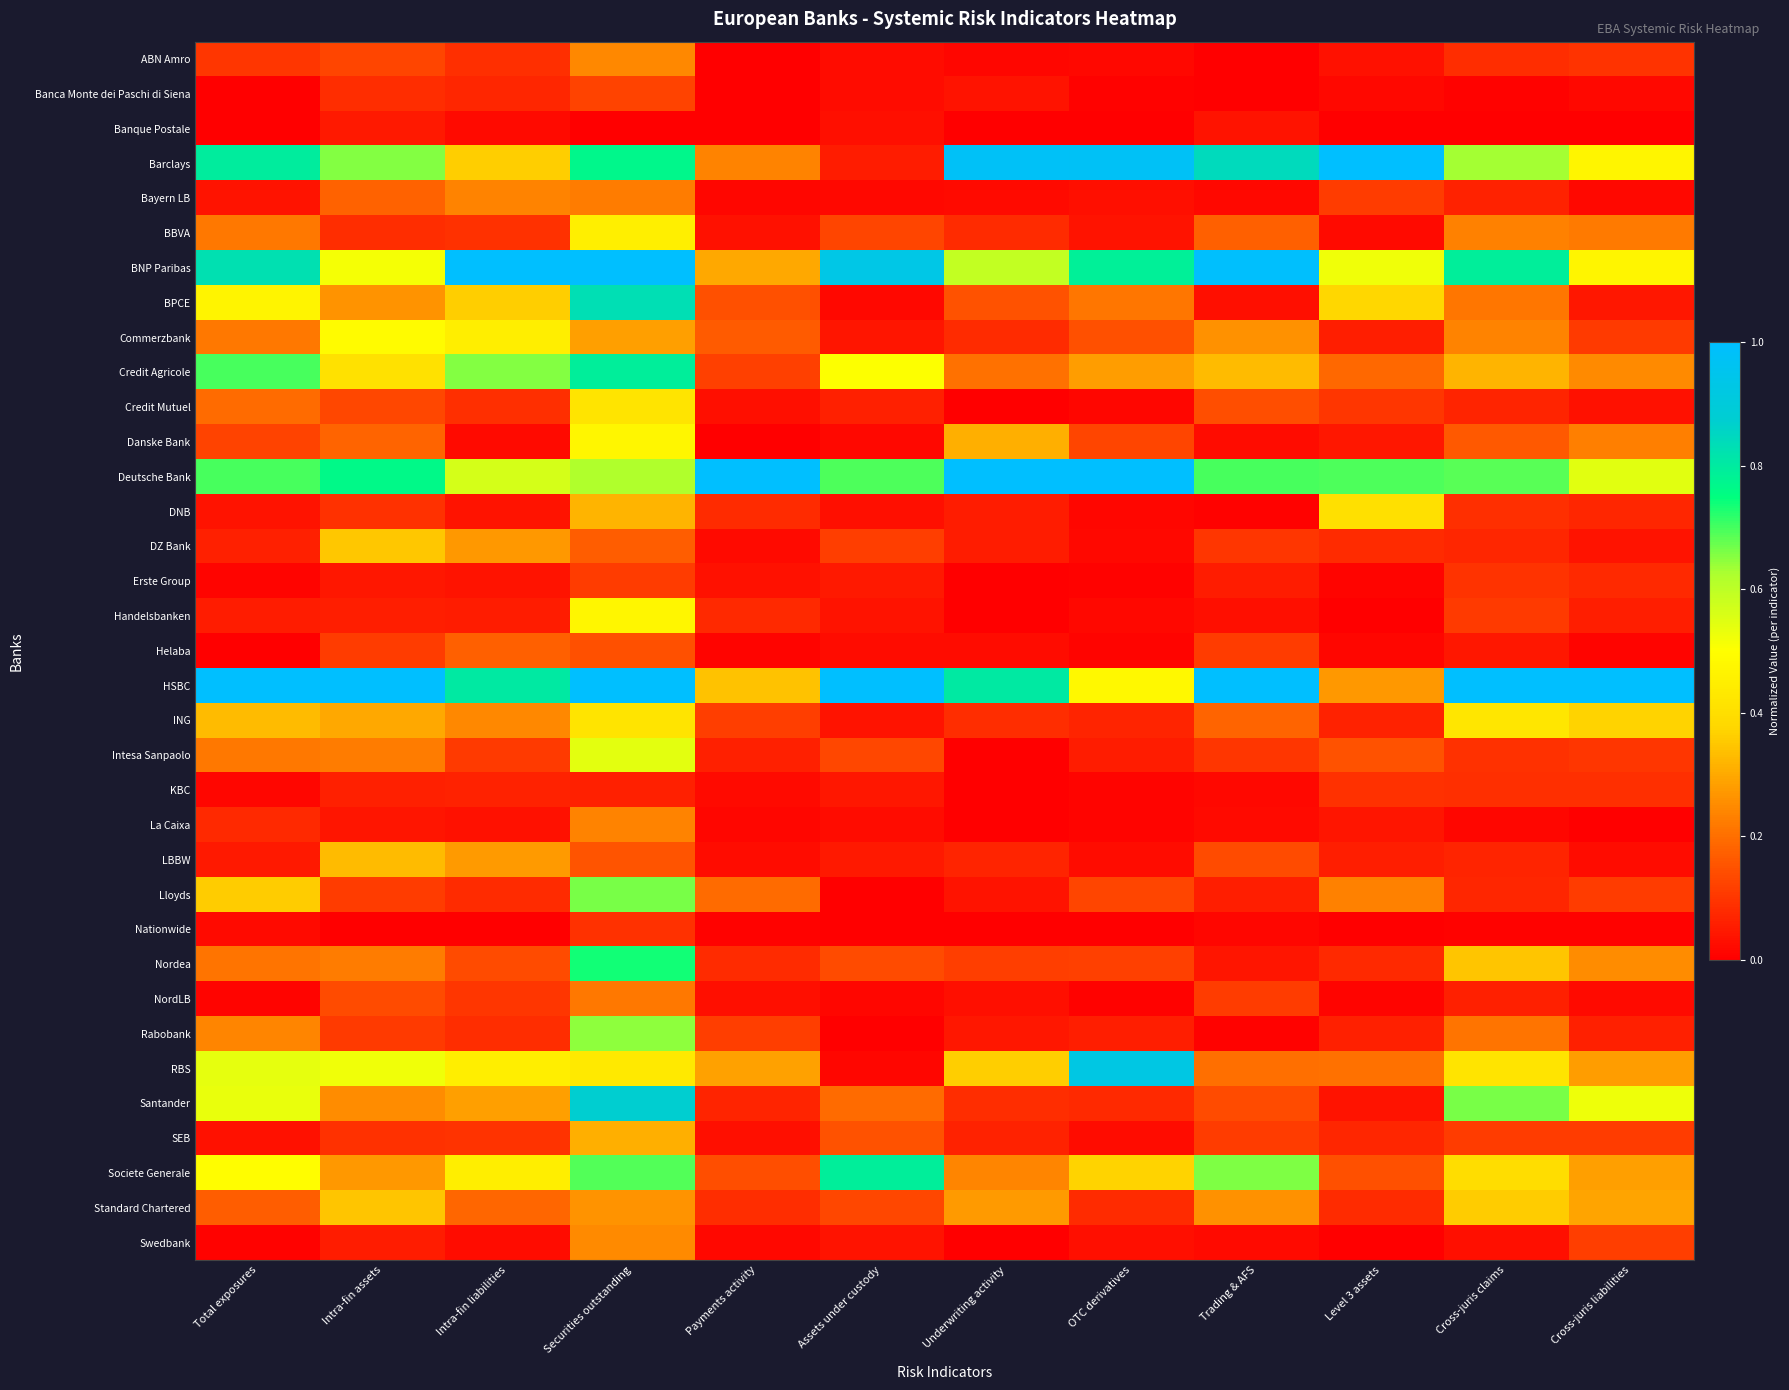

Reading left to right, what are all the values shown in this chart?

ABN Amro: Total exposures=0.1	Intra-fin assets=0.1	Intra-fin liabilities=0.1	Securities outstanding=0.2	Payments activity=0.0	Assets under custody=0.0	Underwriting activity=0.0	OTC derivatives=0.0	Trading & AFS=0.0	Level 3 assets=0.0	Cross-juris claims=0.1	Cross-juris liabilities=0.1
Banca Monte dei Paschi di Siena: Total exposures=0.0	Intra-fin assets=0.1	Intra-fin liabilities=0.1	Securities outstanding=0.1	Payments activity=0.0	Assets under custody=0.0	Underwriting activity=0.0	OTC derivatives=0.0	Trading & AFS=0.0	Level 3 assets=0.0	Cross-juris claims=0.0	Cross-juris liabilities=0.0
Banque Postale: Total exposures=0.0	Intra-fin assets=0.0	Intra-fin liabilities=0.0	Securities outstanding=0.0	Payments activity=0.0	Assets under custody=0.0	Underwriting activity=0.0	OTC derivatives=0.0	Trading & AFS=0.0	Level 3 assets=0.0	Cross-juris claims=0.0	Cross-juris liabilities=0.0
Barclays: Total exposures=0.8	Intra-fin assets=0.7	Intra-fin liabilities=0.4	Securities outstanding=0.8	Payments activity=0.2	Assets under custody=0.1	Underwriting activity=1.0	OTC derivatives=1.0	Trading & AFS=0.8	Level 3 assets=1.0	Cross-juris claims=0.6	Cross-juris liabilities=0.5
Bayern LB: Total exposures=0.0	Intra-fin assets=0.2	Intra-fin liabilities=0.2	Securities outstanding=0.2	Payments activity=0.0	Assets under custody=0.0	Underwriting activity=0.0	OTC derivatives=0.0	Trading & AFS=0.0	Level 3 assets=0.1	Cross-juris claims=0.1	Cross-juris liabilities=0.0
BBVA: Total exposures=0.2	Intra-fin assets=0.1	Intra-fin liabilities=0.1	Securities outstanding=0.4	Payments activity=0.0	Assets under custody=0.1	Underwriting activity=0.1	OTC derivatives=0.0	Trading & AFS=0.2	Level 3 assets=0.0	Cross-juris claims=0.2	Cross-juris liabilities=0.2
BNP Paribas: Total exposures=0.8	Intra-fin assets=0.5	Intra-fin liabilities=1.0	Securities outstanding=1.0	Payments activity=0.3	Assets under custody=0.9	Underwriting activity=0.6	OTC derivatives=0.8	Trading & AFS=1.0	Level 3 assets=0.5	Cross-juris claims=0.8	Cross-juris liabilities=0.5
BPCE: Total exposures=0.5	Intra-fin assets=0.3	Intra-fin liabilities=0.4	Securities outstanding=0.8	Payments activity=0.1	Assets under custody=0.0	Underwriting activity=0.2	OTC derivatives=0.2	Trading & AFS=0.0	Level 3 assets=0.4	Cross-juris claims=0.2	Cross-juris liabilities=0.0
Commerzbank: Total exposures=0.2	Intra-fin assets=0.5	Intra-fin liabilities=0.4	Securities outstanding=0.3	Payments activity=0.2	Assets under custody=0.0	Underwriting activity=0.1	OTC derivatives=0.1	Trading & AFS=0.3	Level 3 assets=0.1	Cross-juris claims=0.2	Cross-juris liabilities=0.1
Credit Agricole: Total exposures=0.7	Intra-fin assets=0.4	Intra-fin liabilities=0.7	Securities outstanding=0.8	Payments activity=0.1	Assets under custody=0.5	Underwriting activity=0.2	OTC derivatives=0.3	Trading & AFS=0.3	Level 3 assets=0.2	Cross-juris claims=0.3	Cross-juris liabilities=0.2
Credit Mutuel: Total exposures=0.2	Intra-fin assets=0.1	Intra-fin liabilities=0.1	Securities outstanding=0.4	Payments activity=0.0	Assets under custody=0.1	Underwriting activity=0.0	OTC derivatives=0.0	Trading & AFS=0.1	Level 3 assets=0.1	Cross-juris claims=0.1	Cross-juris liabilities=0.0
Danske Bank: Total exposures=0.1	Intra-fin assets=0.2	Intra-fin liabilities=0.0	Securities outstanding=0.5	Payments activity=0.0	Assets under custody=0.0	Underwriting activity=0.3	OTC derivatives=0.1	Trading & AFS=0.0	Level 3 assets=0.0	Cross-juris claims=0.2	Cross-juris liabilities=0.2
Deutsche Bank: Total exposures=0.7	Intra-fin assets=0.8	Intra-fin liabilities=0.6	Securities outstanding=0.6	Payments activity=1.0	Assets under custody=0.7	Underwriting activity=1.0	OTC derivatives=1.0	Trading & AFS=0.7	Level 3 assets=0.7	Cross-juris claims=0.7	Cross-juris liabilities=0.5
DNB: Total exposures=0.0	Intra-fin assets=0.1	Intra-fin liabilities=0.0	Securities outstanding=0.3	Payments activity=0.1	Assets under custody=0.0	Underwriting activity=0.1	OTC derivatives=0.0	Trading & AFS=0.0	Level 3 assets=0.4	Cross-juris claims=0.1	Cross-juris liabilities=0.1
DZ Bank: Total exposures=0.1	Intra-fin assets=0.4	Intra-fin liabilities=0.3	Securities outstanding=0.2	Payments activity=0.0	Assets under custody=0.1	Underwriting activity=0.1	OTC derivatives=0.0	Trading & AFS=0.1	Level 3 assets=0.1	Cross-juris claims=0.1	Cross-juris liabilities=0.0
Erste Group: Total exposures=0.0	Intra-fin assets=0.0	Intra-fin liabilities=0.0	Securities outstanding=0.1	Payments activity=0.0	Assets under custody=0.0	Underwriting activity=0.0	OTC derivatives=0.0	Trading & AFS=0.1	Level 3 assets=0.0	Cross-juris claims=0.1	Cross-juris liabilities=0.1
Handelsbanken: Total exposures=0.1	Intra-fin assets=0.1	Intra-fin liabilities=0.1	Securities outstanding=0.5	Payments activity=0.1	Assets under custody=0.0	Underwriting activity=0.0	OTC derivatives=0.0	Trading & AFS=0.0	Level 3 assets=0.0	Cross-juris claims=0.1	Cross-juris liabilities=0.1
Helaba: Total exposures=0.0	Intra-fin assets=0.1	Intra-fin liabilities=0.2	Securities outstanding=0.1	Payments activity=0.0	Assets under custody=0.0	Underwriting activity=0.0	OTC derivatives=0.0	Trading & AFS=0.1	Level 3 assets=0.0	Cross-juris claims=0.0	Cross-juris liabilities=0.0
HSBC: Total exposures=1.0	Intra-fin assets=1.0	Intra-fin liabilities=0.8	Securities outstanding=1.0	Payments activity=0.3	Assets under custody=1.0	Underwriting activity=0.8	OTC derivatives=0.5	Trading & AFS=1.0	Level 3 assets=0.3	Cross-juris claims=1.0	Cross-juris liabilities=1.0
ING: Total exposures=0.3	Intra-fin assets=0.3	Intra-fin liabilities=0.2	Securities outstanding=0.4	Payments activity=0.1	Assets under custody=0.0	Underwriting activity=0.1	OTC derivatives=0.1	Trading & AFS=0.2	Level 3 assets=0.1	Cross-juris claims=0.4	Cross-juris liabilities=0.4
Intesa Sanpaolo: Total exposures=0.2	Intra-fin assets=0.2	Intra-fin liabilities=0.1	Securities outstanding=0.5	Payments activity=0.1	Assets under custody=0.1	Underwriting activity=0.0	OTC derivatives=0.1	Trading & AFS=0.1	Level 3 assets=0.2	Cross-juris claims=0.1	Cross-juris liabilities=0.1
KBC: Total exposures=0.0	Intra-fin assets=0.1	Intra-fin liabilities=0.1	Securities outstanding=0.1	Payments activity=0.0	Assets under custody=0.0	Underwriting activity=0.0	OTC derivatives=0.0	Trading & AFS=0.0	Level 3 assets=0.1	Cross-juris claims=0.1	Cross-juris liabilities=0.1
La Caixa: Total exposures=0.1	Intra-fin assets=0.0	Intra-fin liabilities=0.0	Securities outstanding=0.2	Payments activity=0.0	Assets under custody=0.0	Underwriting activity=0.0	OTC derivatives=0.0	Trading & AFS=0.0	Level 3 assets=0.0	Cross-juris claims=0.0	Cross-juris liabilities=0.0
LBBW: Total exposures=0.0	Intra-fin assets=0.3	Intra-fin liabilities=0.3	Securities outstanding=0.2	Payments activity=0.0	Assets under custody=0.0	Underwriting activity=0.1	OTC derivatives=0.0	Trading & AFS=0.1	Level 3 assets=0.1	Cross-juris claims=0.1	Cross-juris liabilities=0.0
Lloyds: Total exposures=0.4	Intra-fin assets=0.1	Intra-fin liabilities=0.1	Securities outstanding=0.7	Payments activity=0.2	Assets under custody=0.0	Underwriting activity=0.0	OTC derivatives=0.1	Trading & AFS=0.1	Level 3 assets=0.2	Cross-juris claims=0.1	Cross-juris liabilities=0.1
Nationwide: Total exposures=0.0	Intra-fin assets=0.0	Intra-fin liabilities=0.0	Securities outstanding=0.1	Payments activity=0.0	Assets under custody=0.0	Underwriting activity=0.0	OTC derivatives=0.0	Trading & AFS=0.0	Level 3 assets=0.0	Cross-juris claims=0.0	Cross-juris liabilities=0.0
Nordea: Total exposures=0.2	Intra-fin assets=0.2	Intra-fin liabilities=0.1	Securities outstanding=0.7	Payments activity=0.1	Assets under custody=0.1	Underwriting activity=0.1	OTC derivatives=0.1	Trading & AFS=0.0	Level 3 assets=0.1	Cross-juris claims=0.3	Cross-juris liabilities=0.3
NordLB: Total exposures=0.0	Intra-fin assets=0.1	Intra-fin liabilities=0.1	Securities outstanding=0.2	Payments activity=0.0	Assets under custody=0.0	Underwriting activity=0.0	OTC derivatives=0.0	Trading & AFS=0.1	Level 3 assets=0.0	Cross-juris claims=0.1	Cross-juris liabilities=0.0
Rabobank: Total exposures=0.2	Intra-fin assets=0.1	Intra-fin liabilities=0.1	Securities outstanding=0.6	Payments activity=0.1	Assets under custody=0.0	Underwriting activity=0.0	OTC derivatives=0.1	Trading & AFS=0.0	Level 3 assets=0.1	Cross-juris claims=0.2	Cross-juris liabilities=0.1
RBS: Total exposures=0.5	Intra-fin assets=0.5	Intra-fin liabilities=0.4	Securities outstanding=0.4	Payments activity=0.3	Assets under custody=0.0	Underwriting activity=0.4	OTC derivatives=0.9	Trading & AFS=0.2	Level 3 assets=0.2	Cross-juris claims=0.4	Cross-juris liabilities=0.3
Santander: Total exposures=0.5	Intra-fin assets=0.3	Intra-fin liabilities=0.3	Securities outstanding=0.9	Payments activity=0.1	Assets under custody=0.2	Underwriting activity=0.1	OTC derivatives=0.1	Trading & AFS=0.1	Level 3 assets=0.0	Cross-juris claims=0.7	Cross-juris liabilities=0.5
SEB: Total exposures=0.0	Intra-fin assets=0.1	Intra-fin liabilities=0.1	Securities outstanding=0.3	Payments activity=0.0	Assets under custody=0.1	Underwriting activity=0.1	OTC derivatives=0.0	Trading & AFS=0.1	Level 3 assets=0.1	Cross-juris claims=0.1	Cross-juris liabilities=0.1
Societe Generale: Total exposures=0.5	Intra-fin assets=0.3	Intra-fin liabilities=0.4	Securities outstanding=0.7	Payments activity=0.1	Assets under custody=0.8	Underwriting activity=0.2	OTC derivatives=0.4	Trading & AFS=0.7	Level 3 assets=0.1	Cross-juris claims=0.4	Cross-juris liabilities=0.3
Standard Chartered: Total exposures=0.2	Intra-fin assets=0.3	Intra-fin liabilities=0.2	Securities outstanding=0.3	Payments activity=0.1	Assets under custody=0.1	Underwriting activity=0.3	OTC derivatives=0.1	Trading & AFS=0.3	Level 3 assets=0.1	Cross-juris claims=0.4	Cross-juris liabilities=0.3
Swedbank: Total exposures=0.0	Intra-fin assets=0.1	Intra-fin liabilities=0.0	Securities outstanding=0.2	Payments activity=0.0	Assets under custody=0.0	Underwriting activity=0.0	OTC derivatives=0.0	Trading & AFS=0.0	Level 3 assets=0.0	Cross-juris claims=0.0	Cross-juris liabilities=0.1